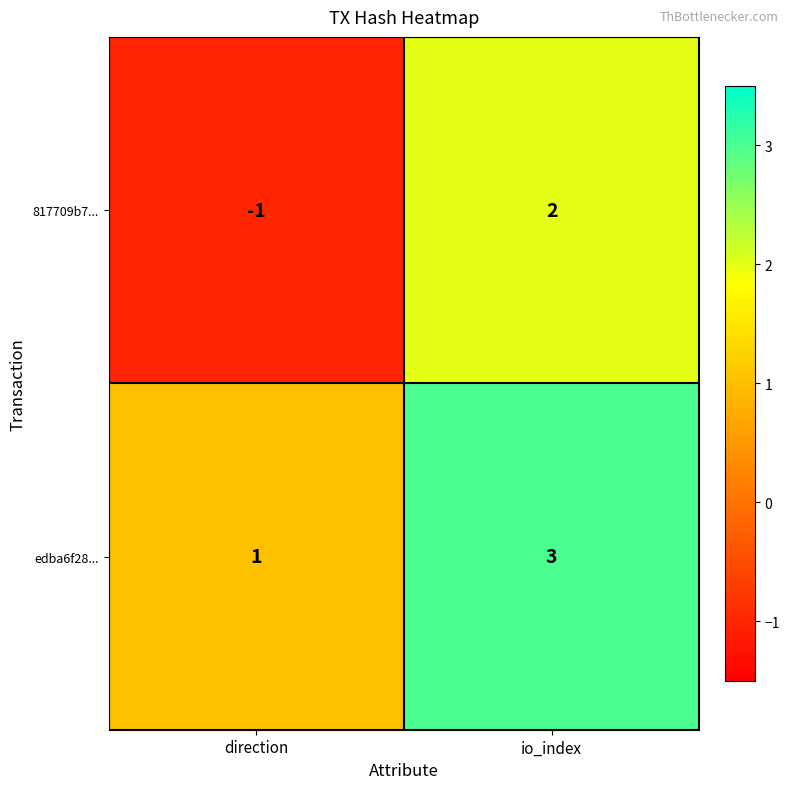

At which category does the chart reach its minimum across all series?

direction